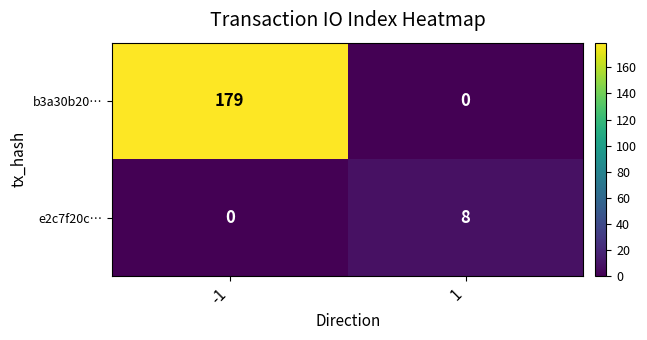

Which series has the largest range (max minus min)?

b3a30b20…